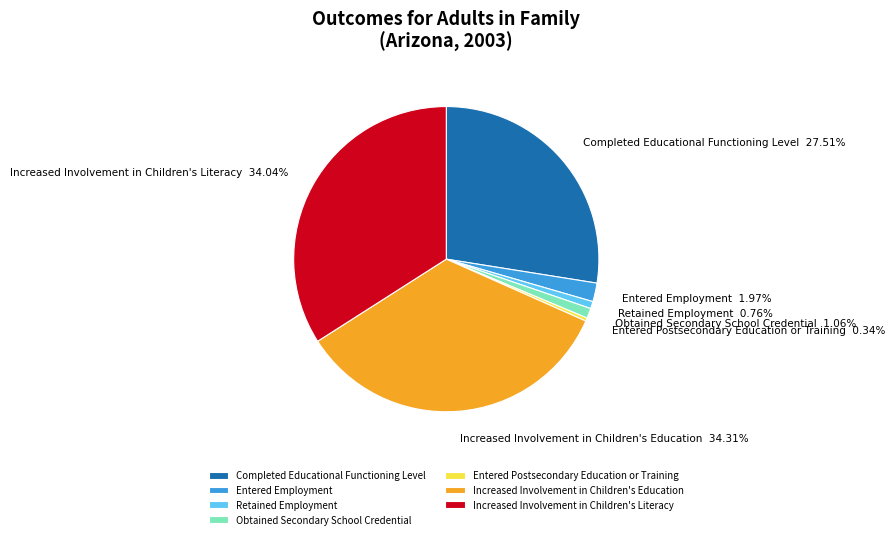

Does any single category account for the majority?

No